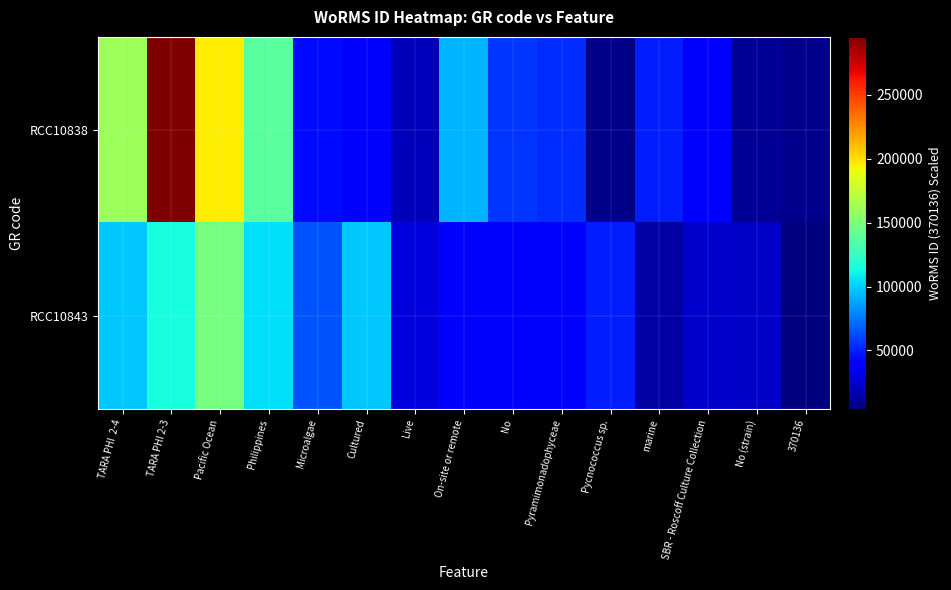

Between TARA PHI 2-3 and SBR - Roscoff Culture Collection, which series saw the biggest shift?

RCC10838